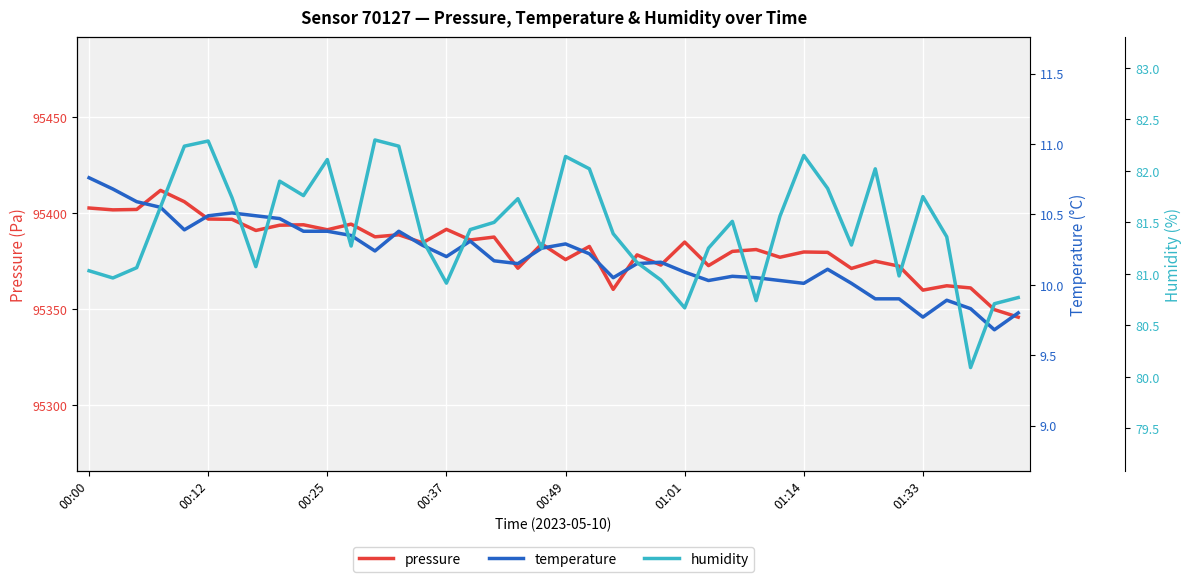

What is the minimum value for pressure?

95345.8